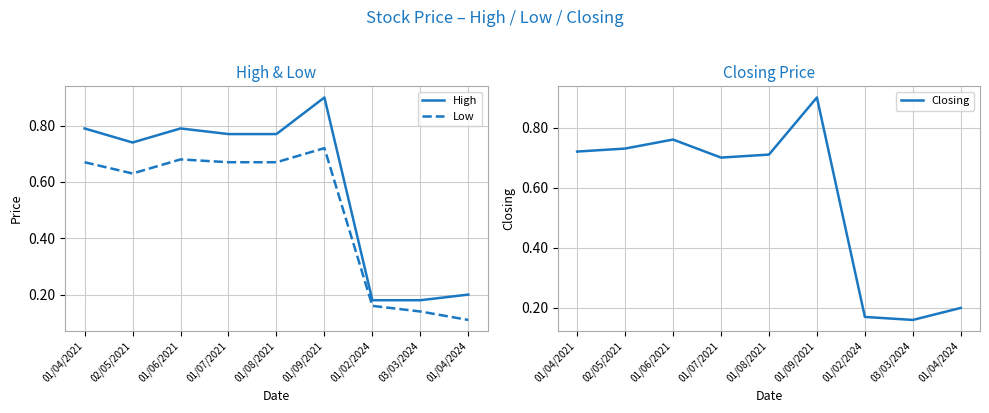

Reading left to right, list all the values displayed in this chart.

High: 01/04/2021=0.8	02/05/2021=0.7	01/06/2021=0.8	01/07/2021=0.8	01/08/2021=0.8	01/09/2021=0.9	01/02/2024=0.2	03/03/2024=0.2	01/04/2024=0.2
Low: 01/04/2021=0.7	02/05/2021=0.6	01/06/2021=0.7	01/07/2021=0.7	01/08/2021=0.7	01/09/2021=0.7	01/02/2024=0.2	03/03/2024=0.1	01/04/2024=0.1
Closing: 01/04/2021=0.7	02/05/2021=0.7	01/06/2021=0.8	01/07/2021=0.7	01/08/2021=0.7	01/09/2021=0.9	01/02/2024=0.2	03/03/2024=0.2	01/04/2024=0.2